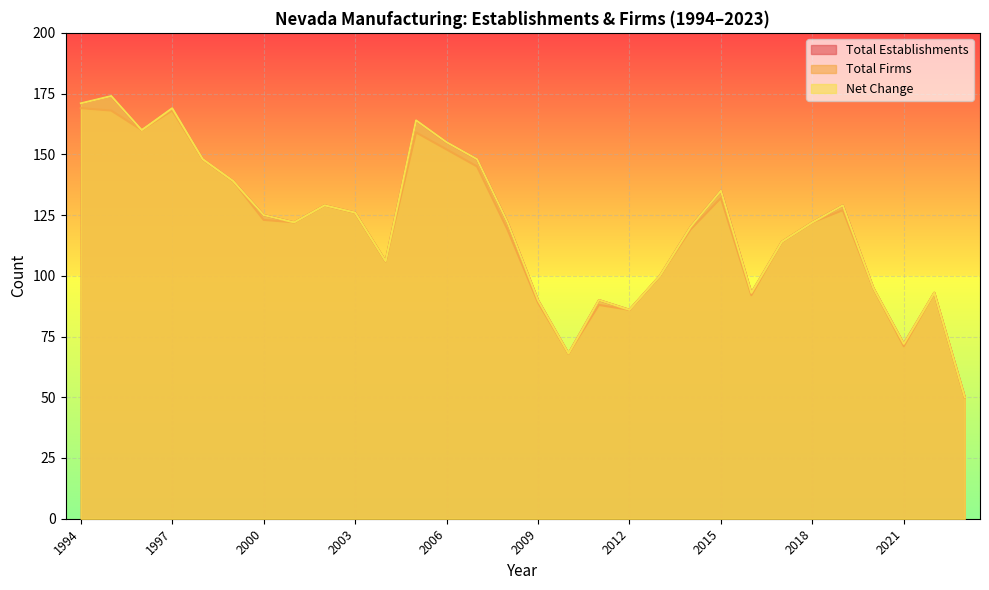

True or false: Total Firms has a value of 181 at 2019.

False